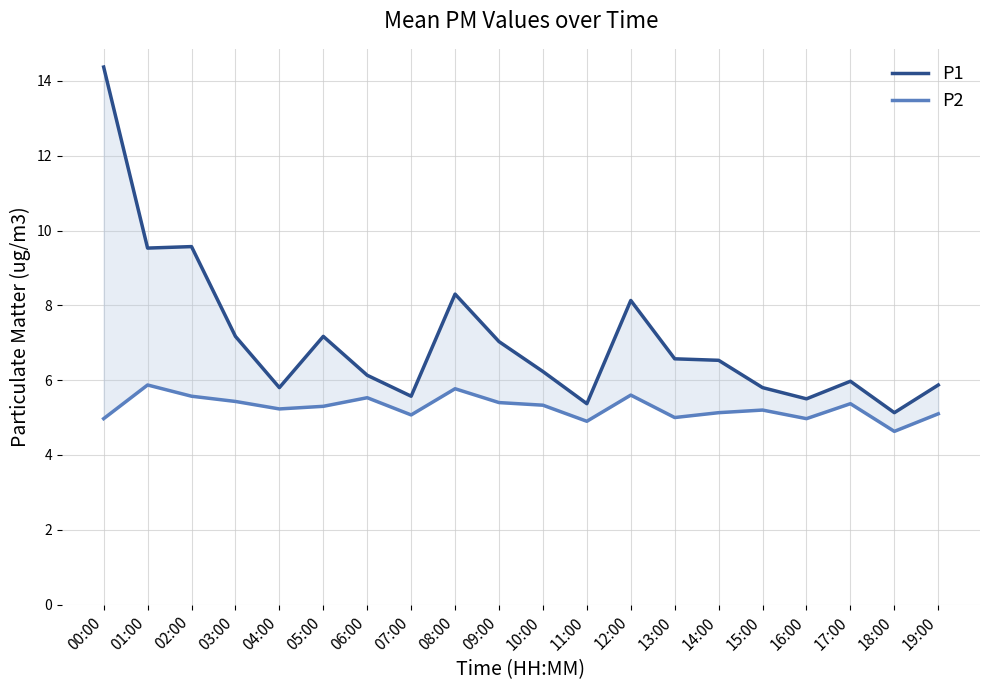

What is the sum of the P2 values at 07:00 and 04:00?

10.3